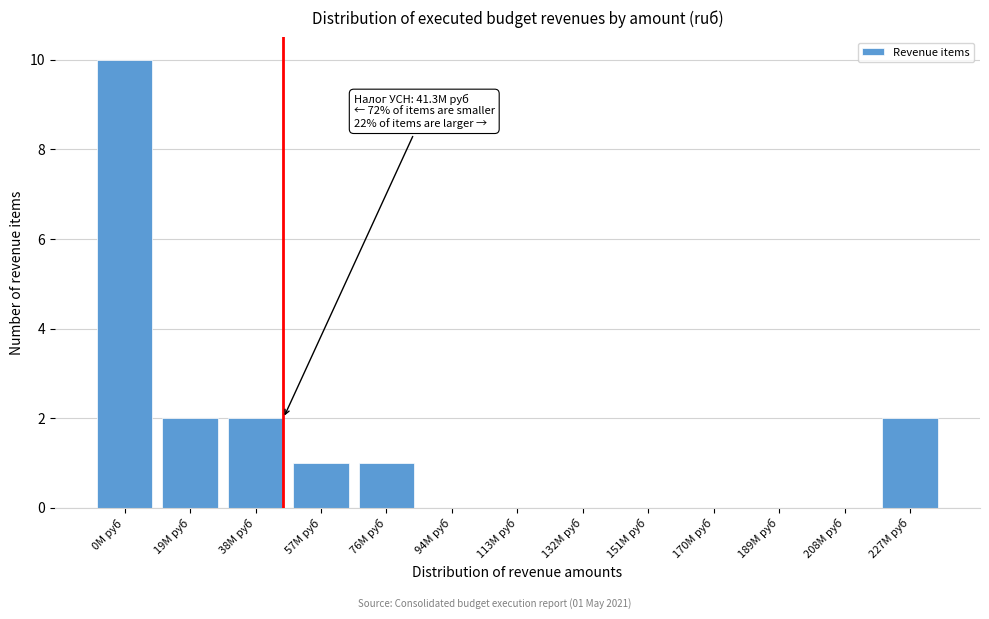

Reading left to right, what are all the values shown in this chart?

0M руб=10	19M руб=2	38M руб=2	57M руб=1	76M руб=1	94M руб=0	113M руб=0	132M руб=0	151M руб=0	170M руб=0	189M руб=0	208M руб=0	227M руб=2